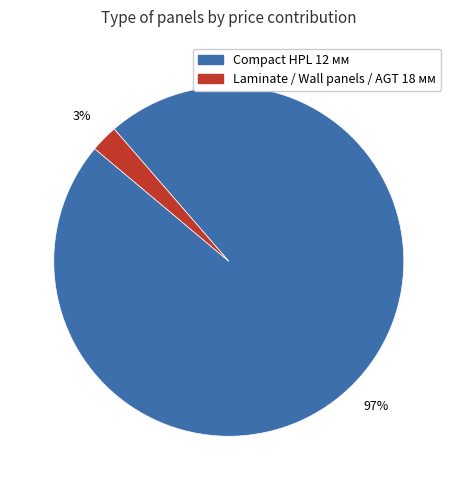

To the nearest percent, what is the average slice percentage?

50%